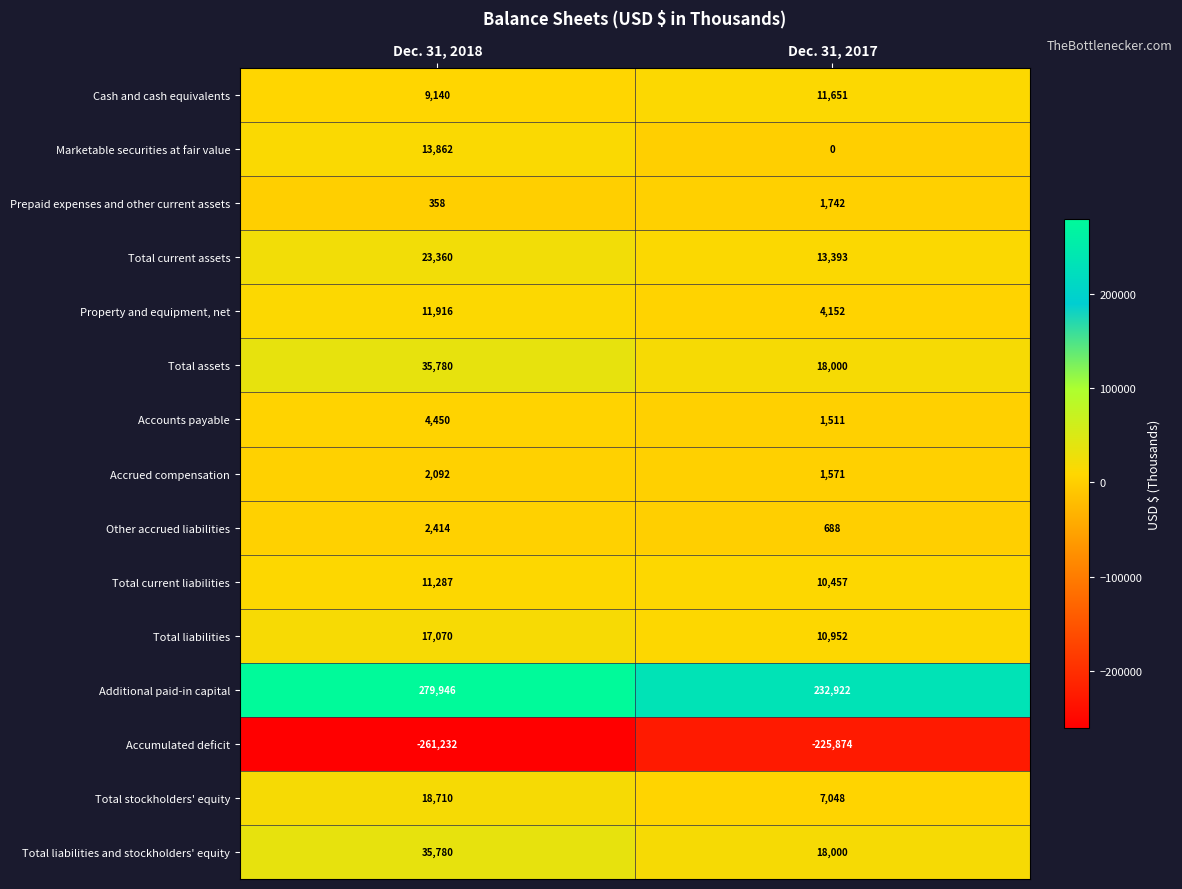

Read the Prepaid expenses and other current assets value at Dec. 31, 2018, to the nearest 10.

360